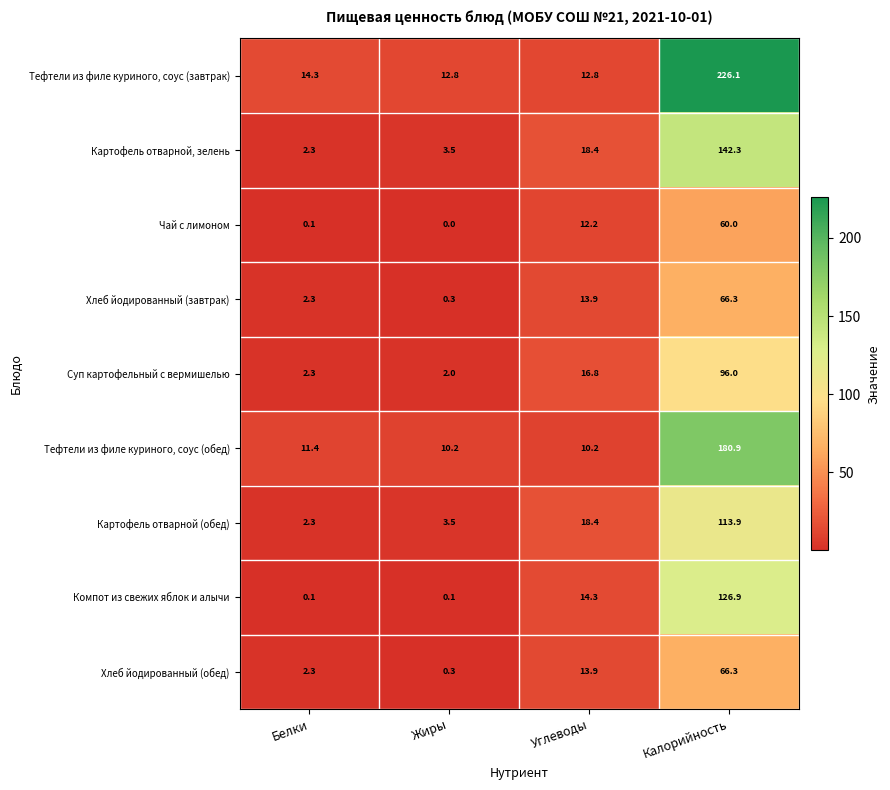

What is the total value across all series at Калорийность?

1078.7